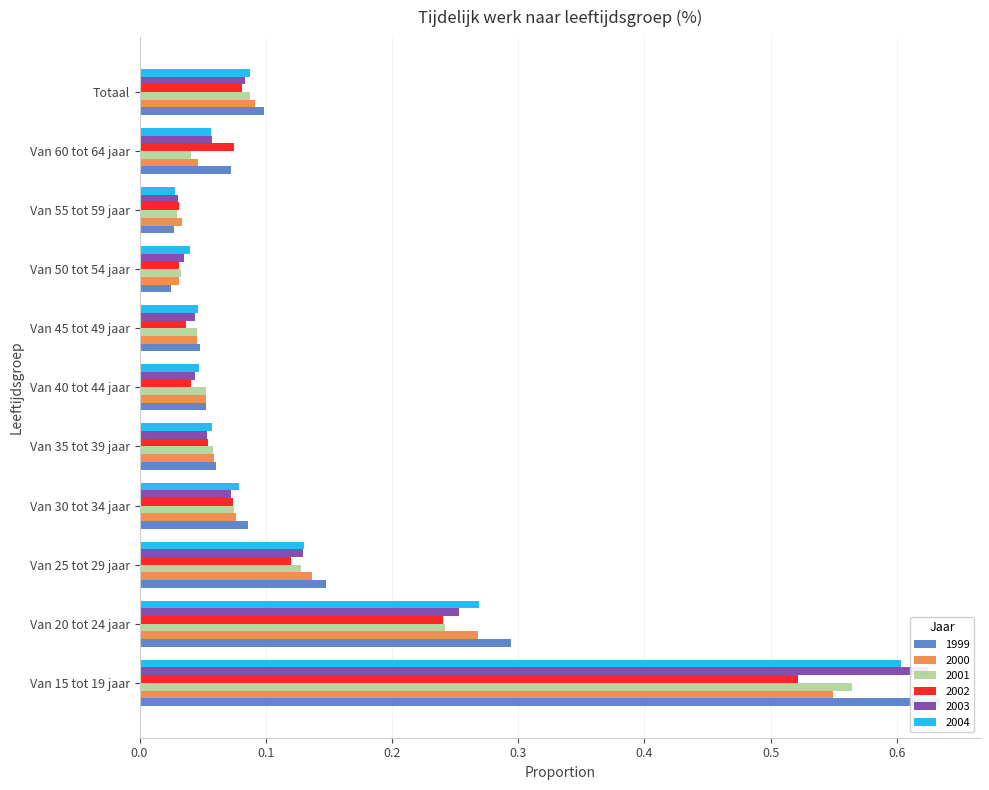

What is the total value across all series at Van 50 tot 54 jaar?

0.2